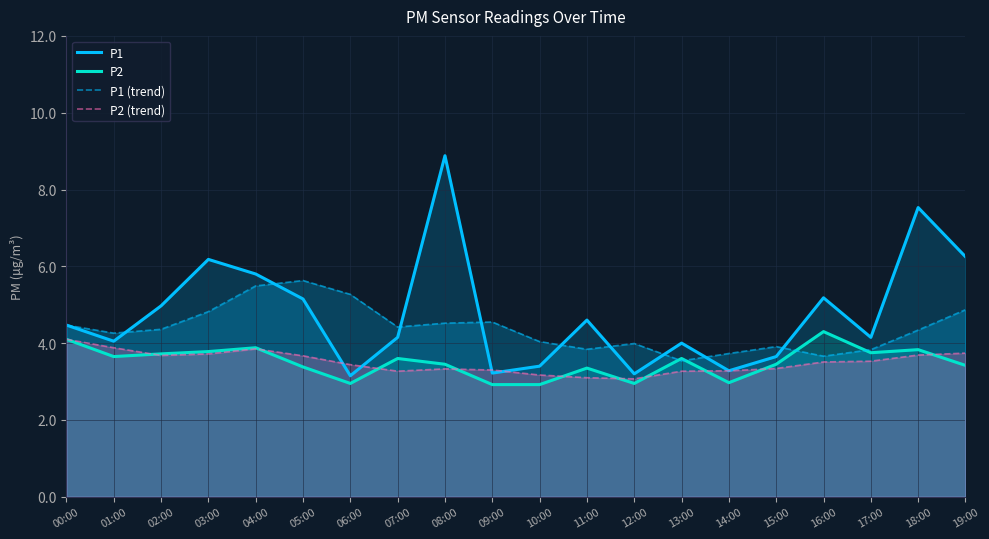

What is the total value across all series at 19:00?

18.3